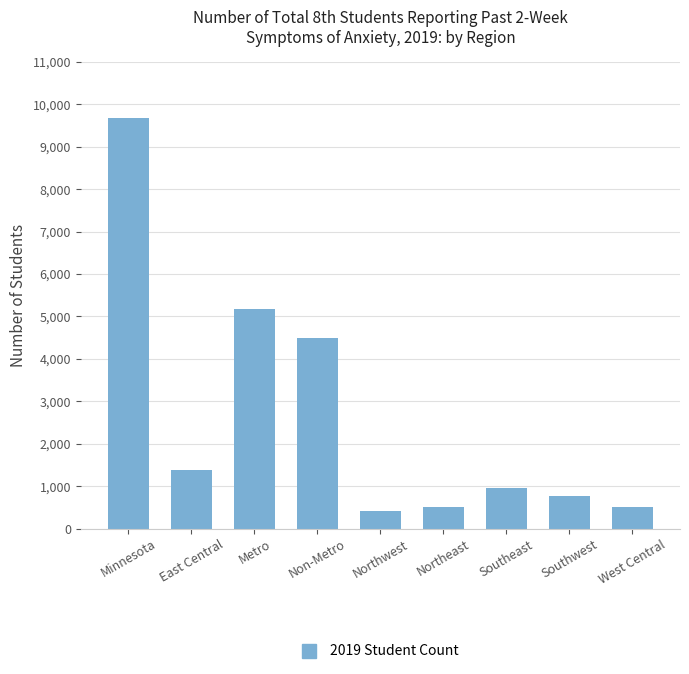

Which label corresponds to the largest value in the chart?

Minnesota